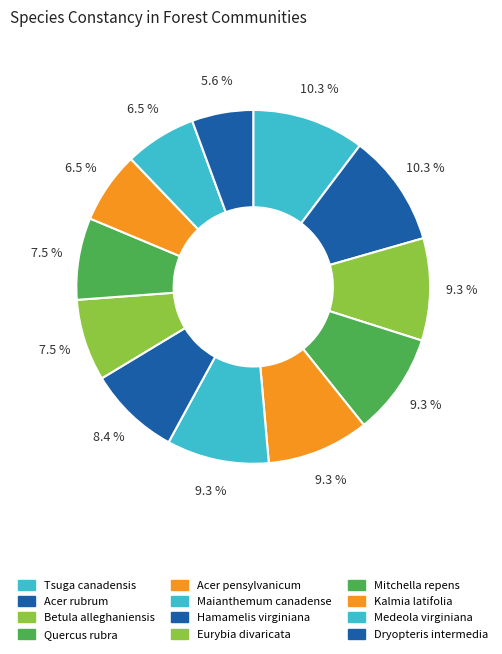

Between Tsuga canadensis and Medeola virginiana, which is larger?

Tsuga canadensis